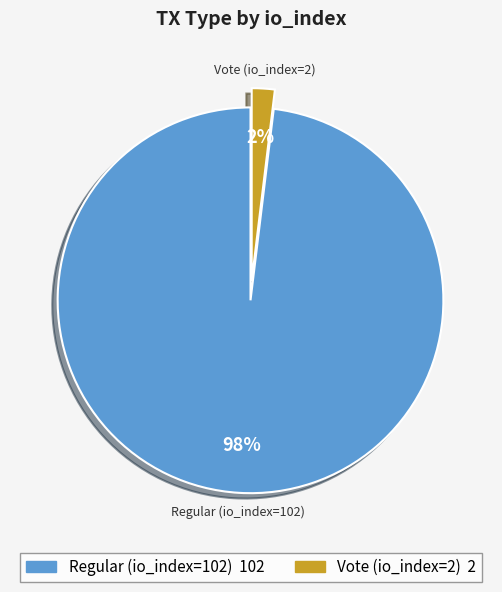

Is it true that Vote (io_index=2) is 2% of the pie?

True